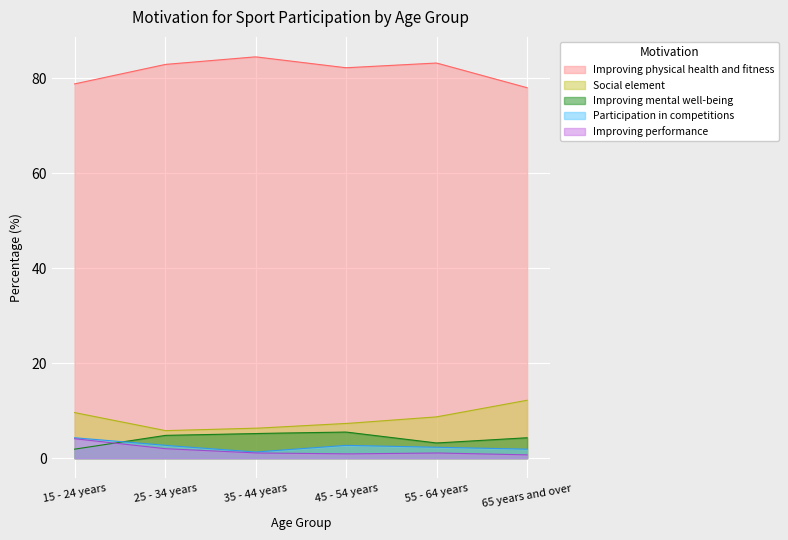

What position from the left is 65 years and over?

6